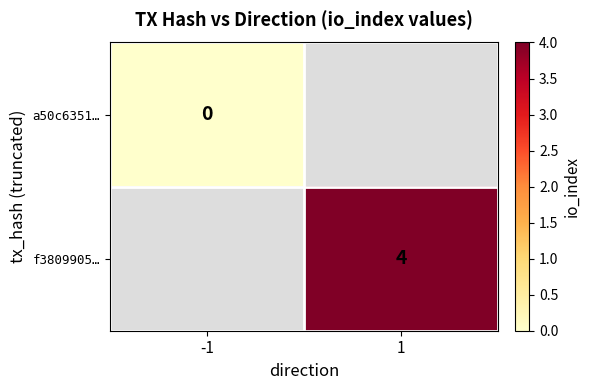

The value of f3809905… at 1 is 4. True or false?

True